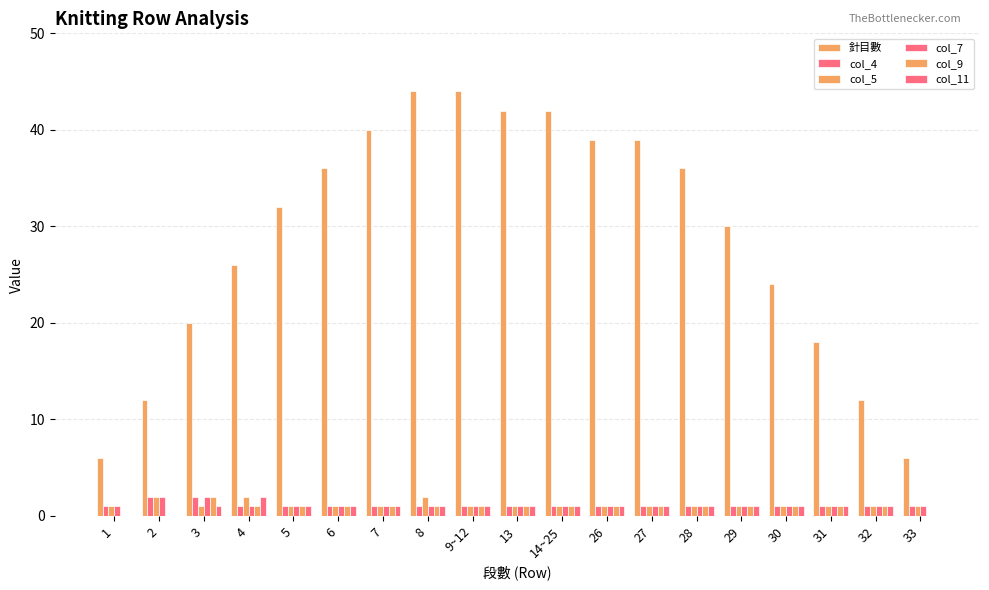

What is the spread (max minus min) of values at 31?

17